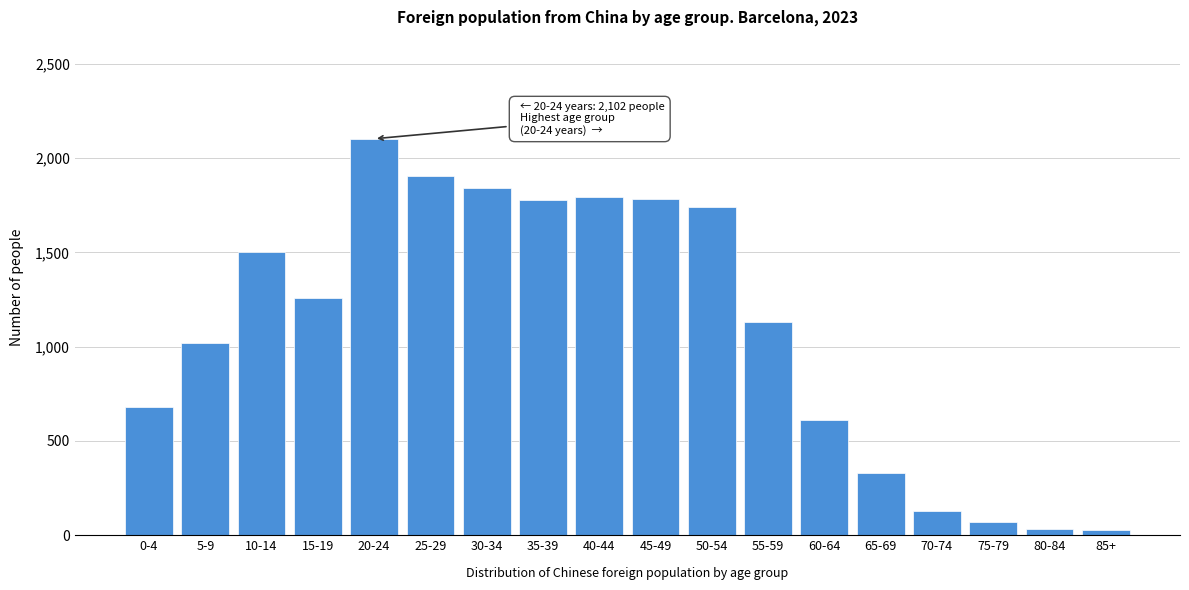

Which label corresponds to the largest value in the chart?

20-24